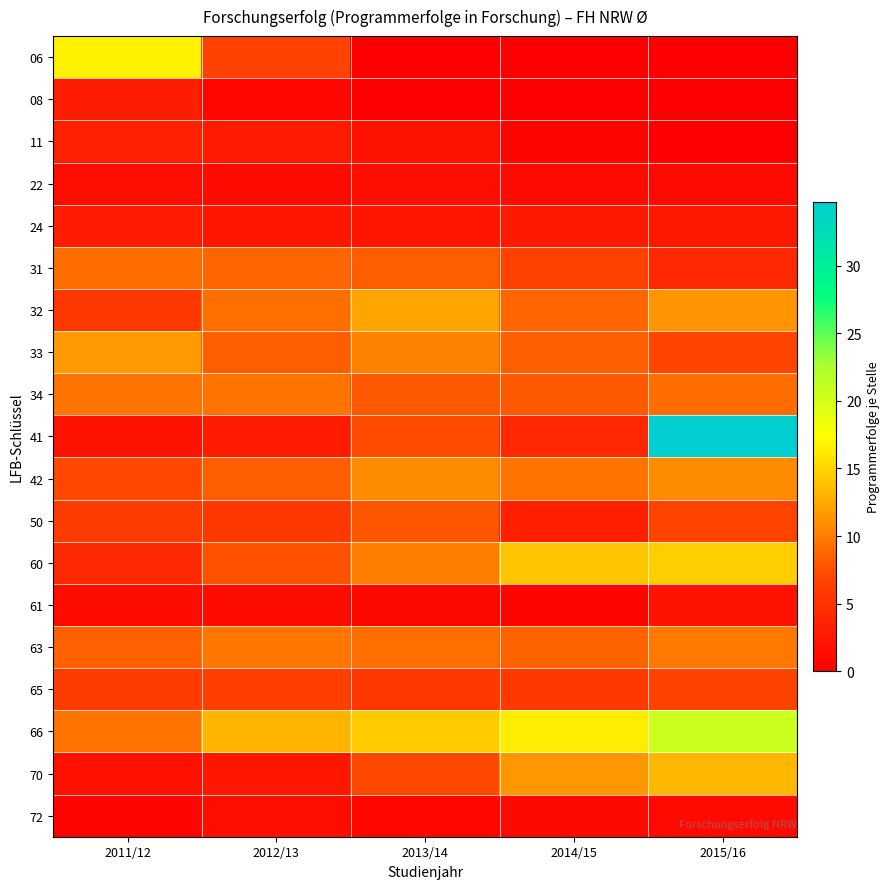

At how many categories does at least one series exceed 5?

5